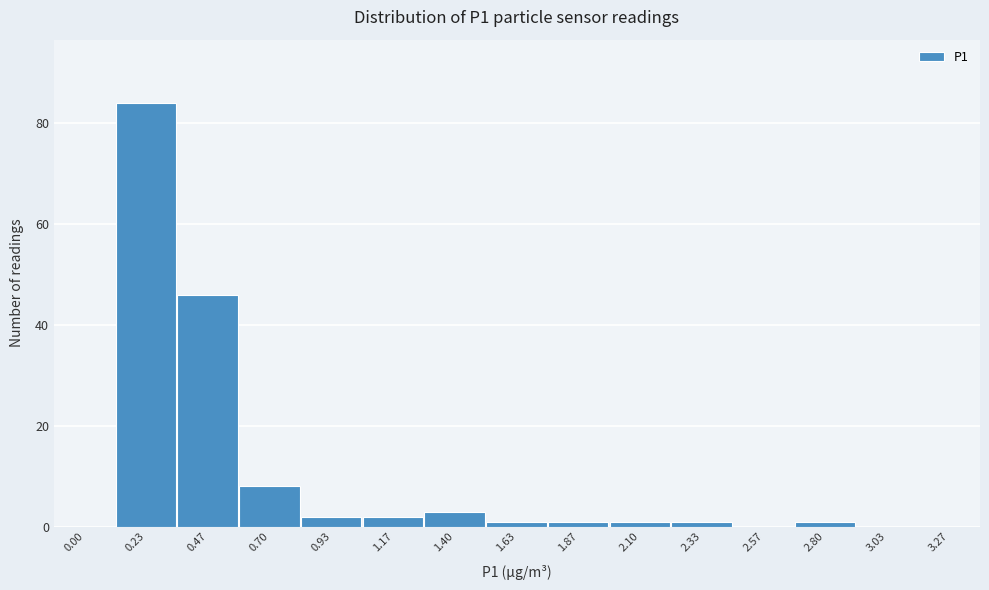

Reading left to right, extract all data points from this chart.

0.00=0	0.23=84	0.47=46	0.70=8	0.93=2	1.17=2	1.40=3	1.63=1	1.87=1	2.10=1	2.33=1	2.57=0	2.80=1	3.03=0	3.27=0